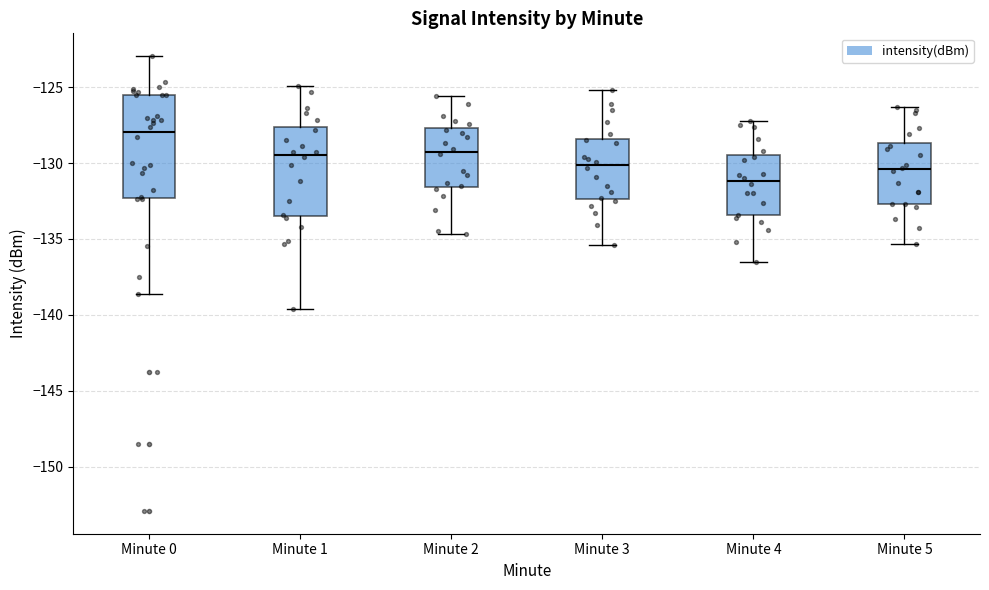

Reading left to right, read every box against the y-axis: the position of its median line, the range the box covers, and the ends of its whiskers. The values are not printed on the chart, so give them approximately, as read against the axis.

Minute 0: median -128.0, box -132.5 to -125.5, whiskers -138.5 to -123.0
Minute 1: median -129.5, box -133.5 to -127.5, whiskers -139.5 to -125.0
Minute 2: median -129.0, box -131.5 to -127.5, whiskers -134.5 to -125.5
Minute 3: median -130.0, box -132.5 to -128.5, whiskers -135.5 to -125.0
Minute 4: median -131.0, box -133.5 to -129.5, whiskers -136.5 to -127.0
Minute 5: median -130.5, box -132.5 to -128.5, whiskers -135.5 to -126.5